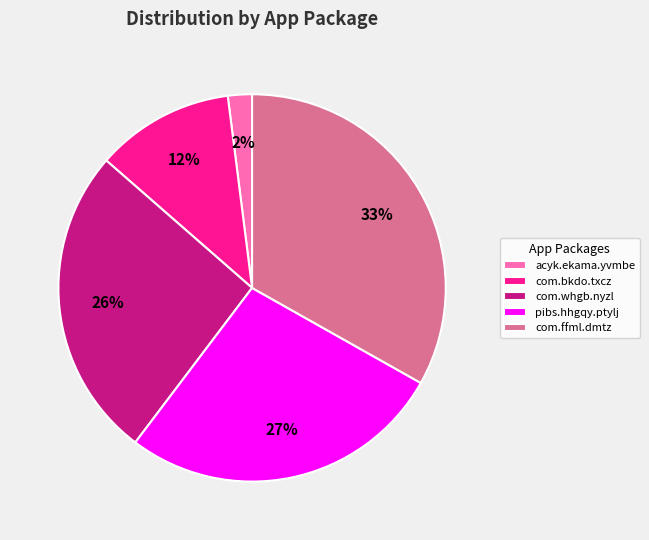

What is the ratio of the value at com.whgb.nyzl to the value at pibs.hhgqy.ptylj?

1.0